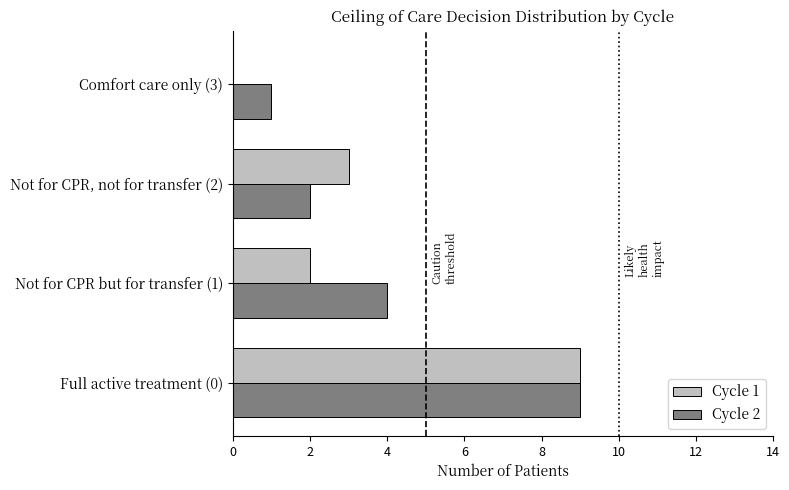

Is the value of Cycle 2 at Comfort care only (3) greater than the value of Cycle 1 at Not for CPR but for transfer (1)?

No